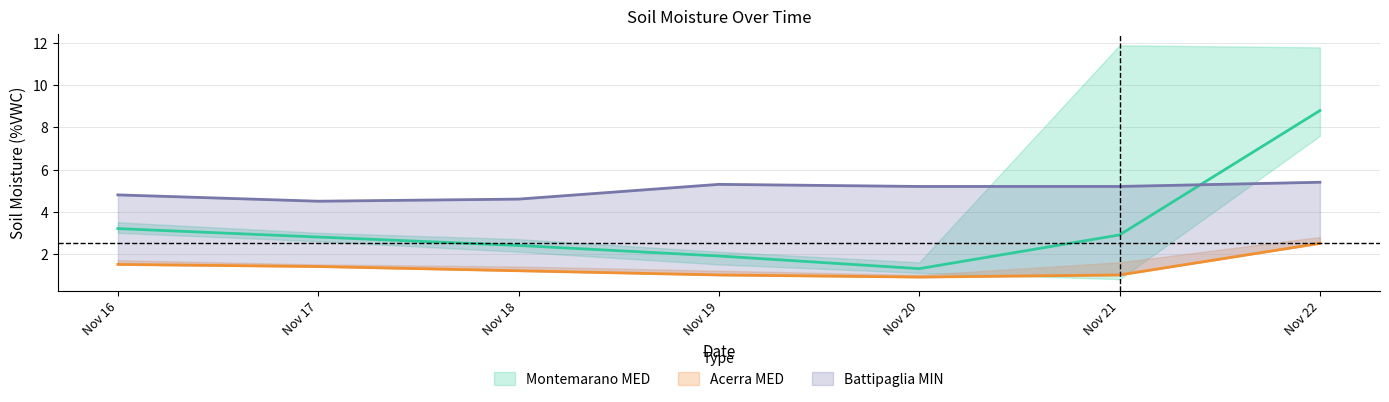

How many values in the Montemarano MED series exceed 2?

5